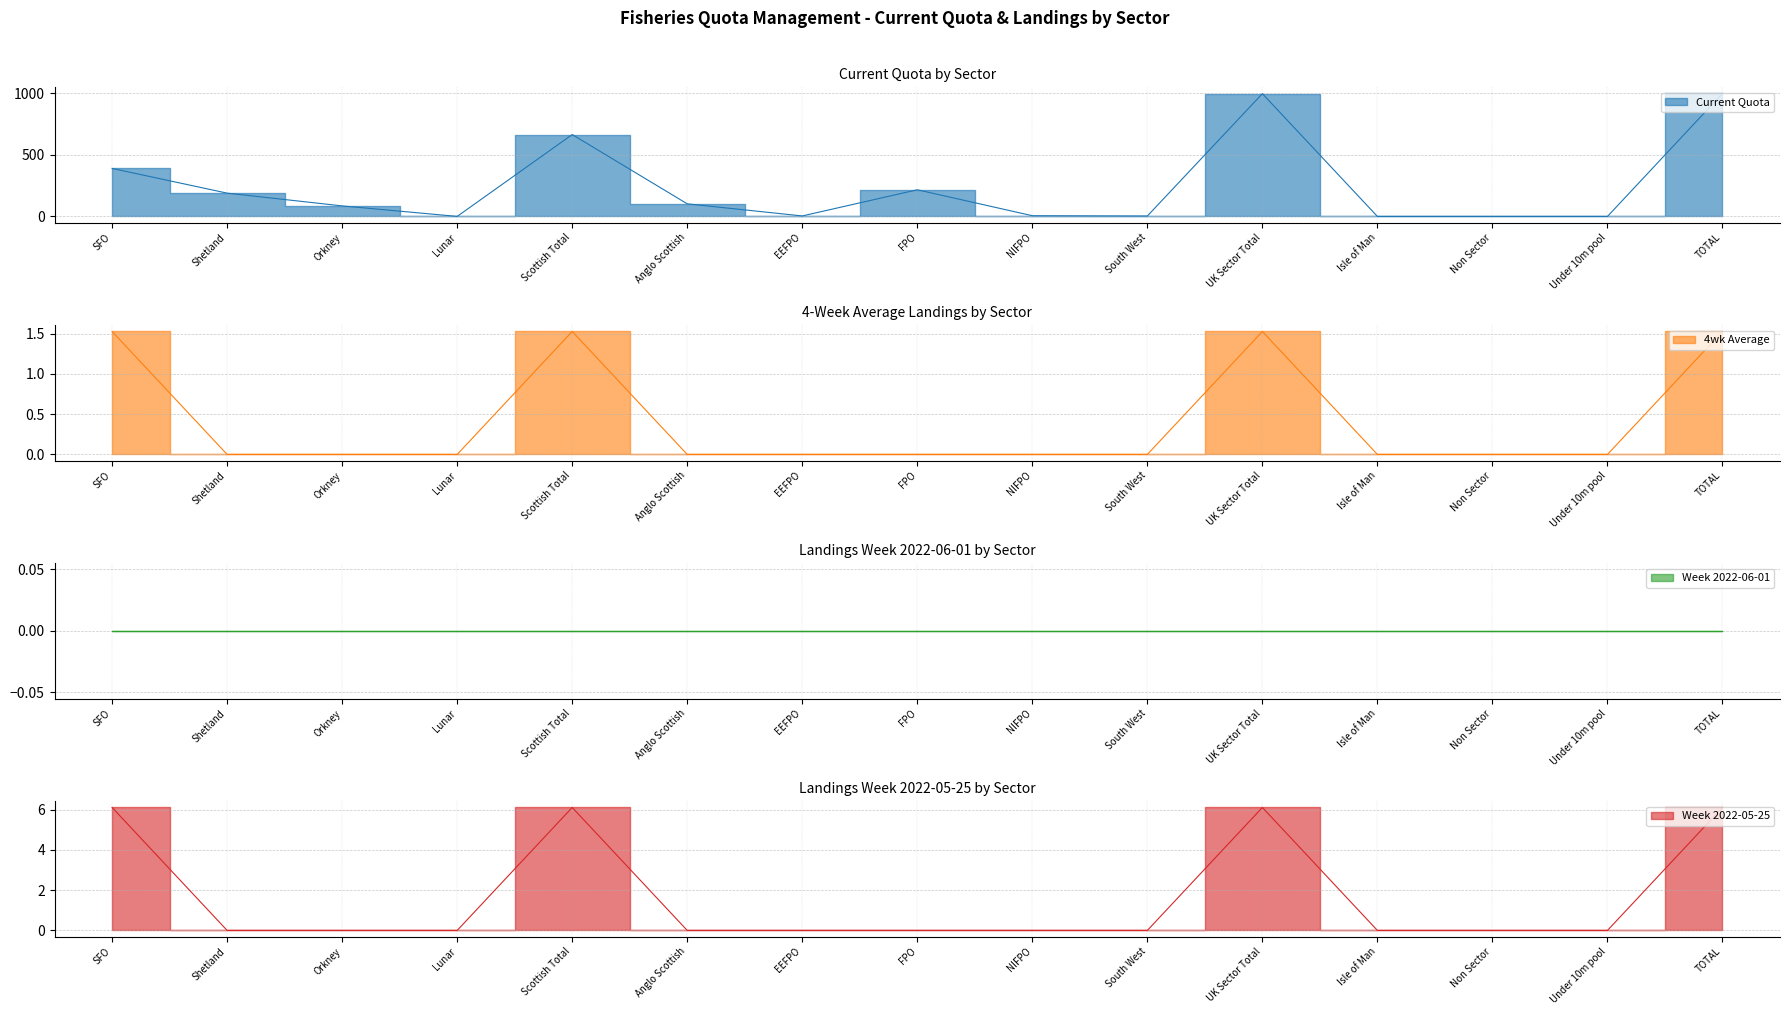

What is the difference between the maximum and minimum values in the 4wk Average series?

1.5